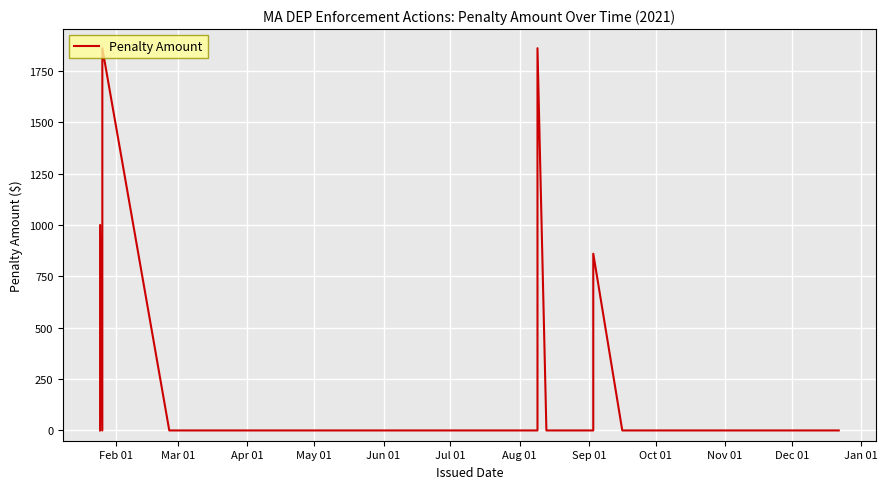

How many interior local peaks (higher than both neighbors) does the data have?

4